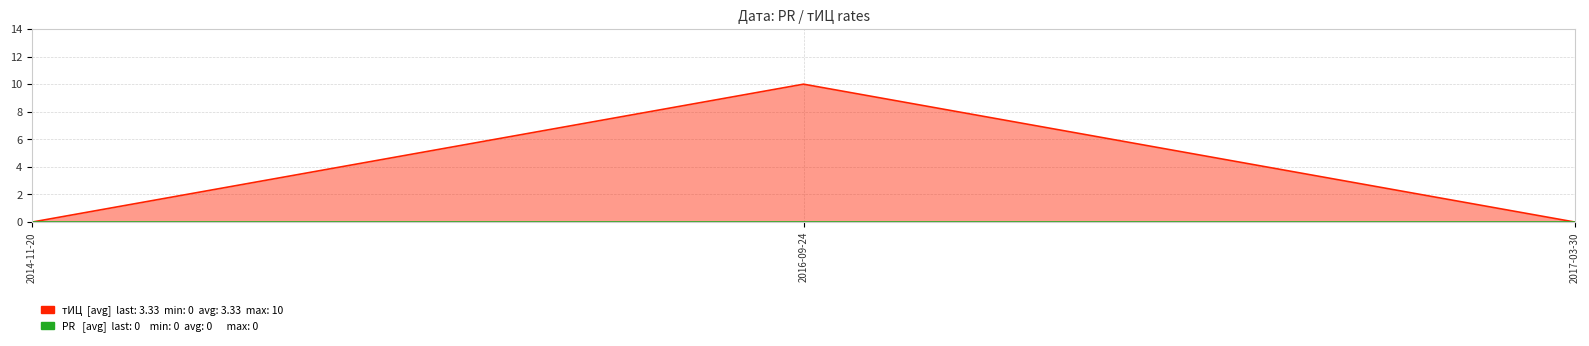

Rank the categories by value from lowest to highest.

2014-11-20, 2017-03-30, 2016-09-24